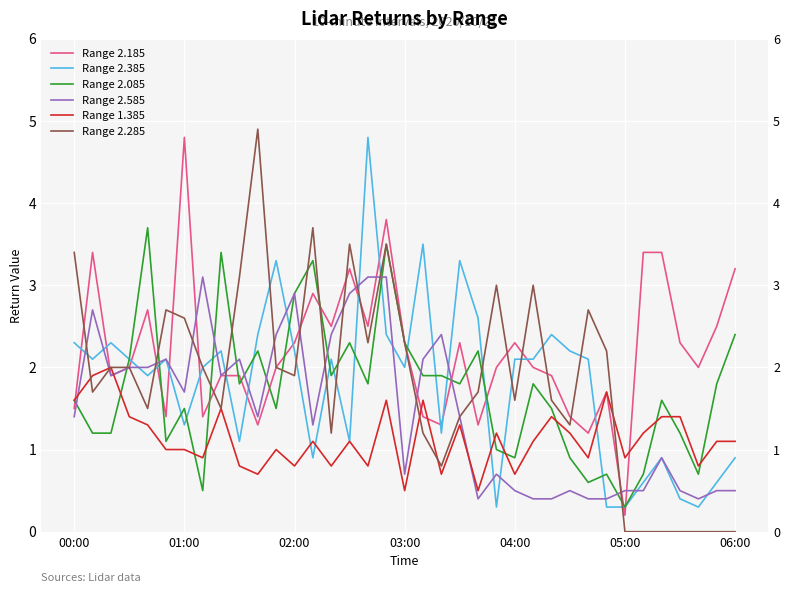

Which series has the widest spread of values?

Range 2.285